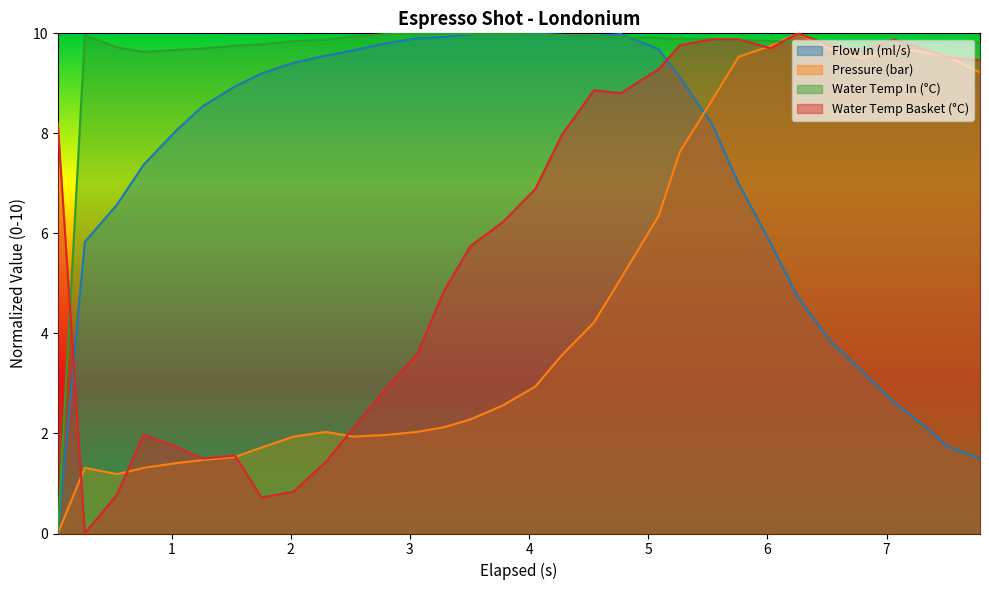

At how many categories does at least one series exceed 1?

32